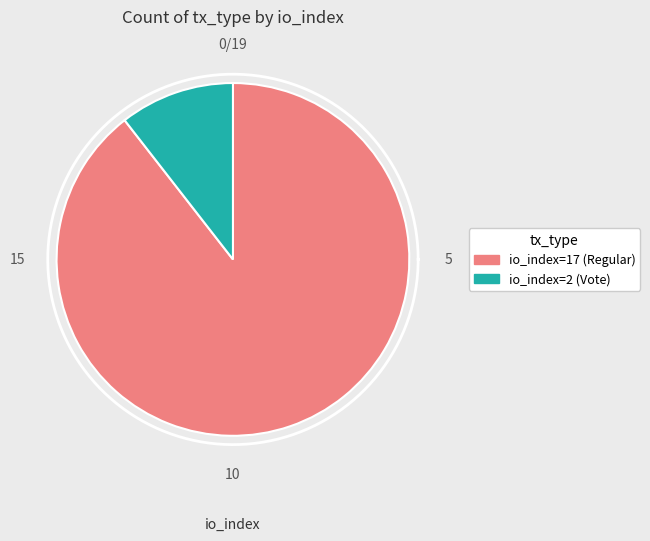

What is the ratio of the value at io_index=17 (Regular) to the value at io_index=2 (Vote)?

8.5